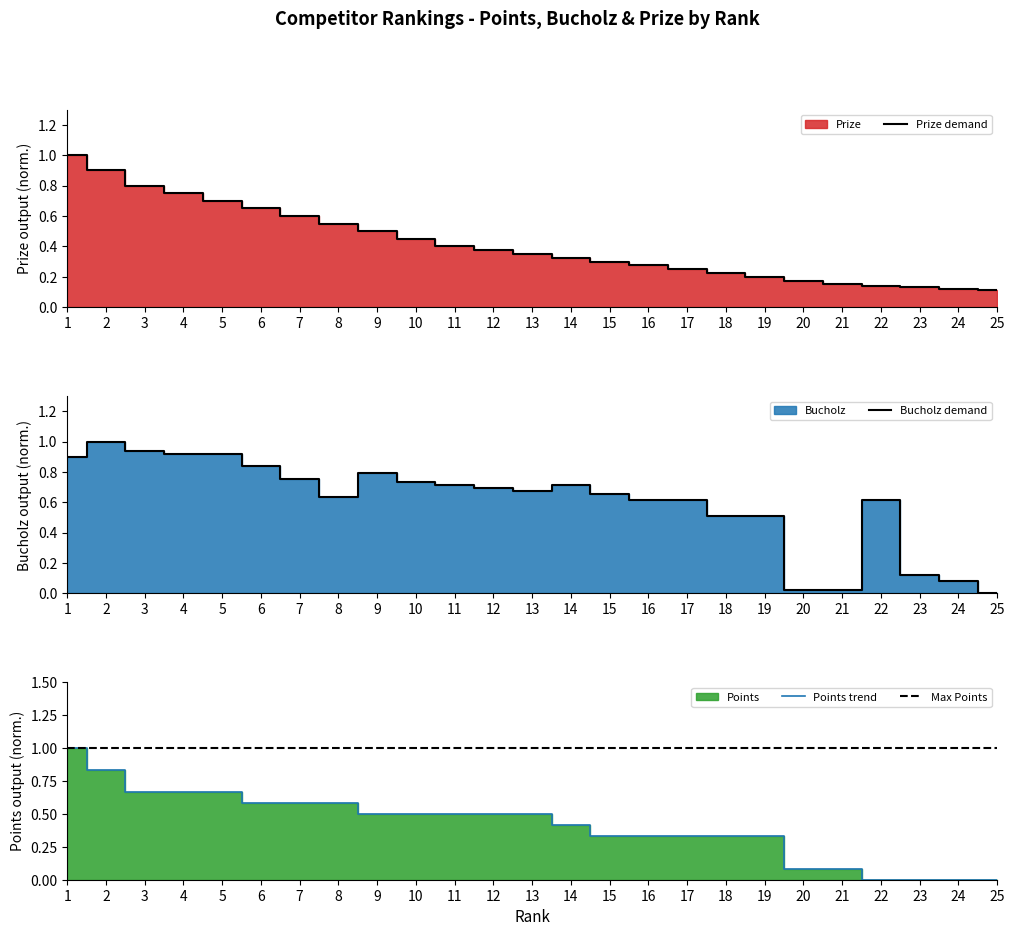

Where is the first local maximum for Bucholz?

2